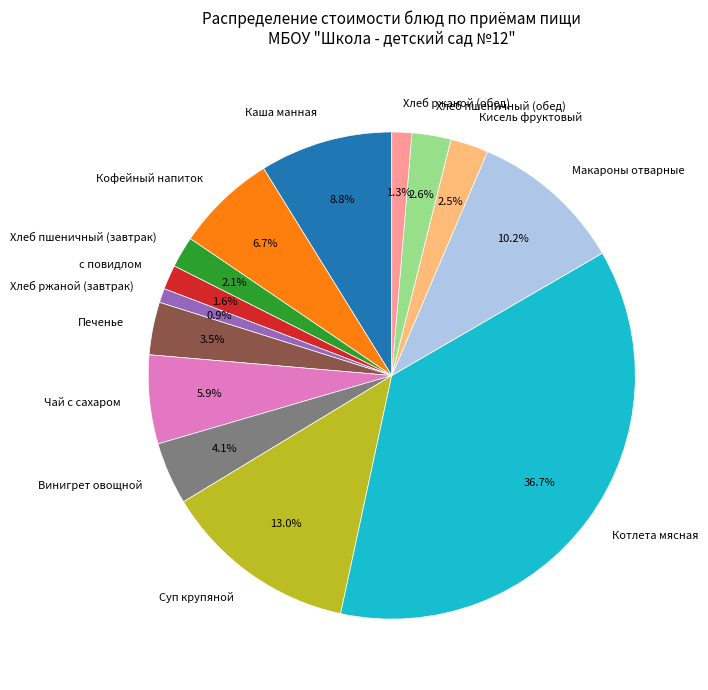

Is there any slice that represents more than half of the pie?

No